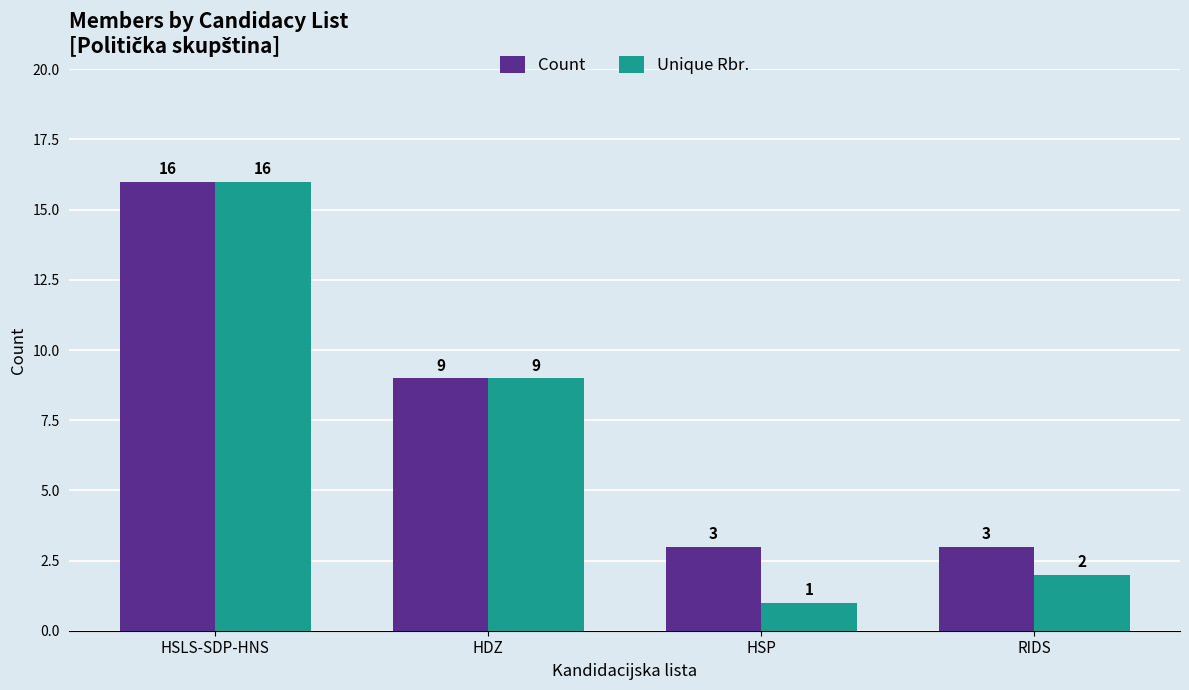

What is the maximum value for Unique Rbr.?

16